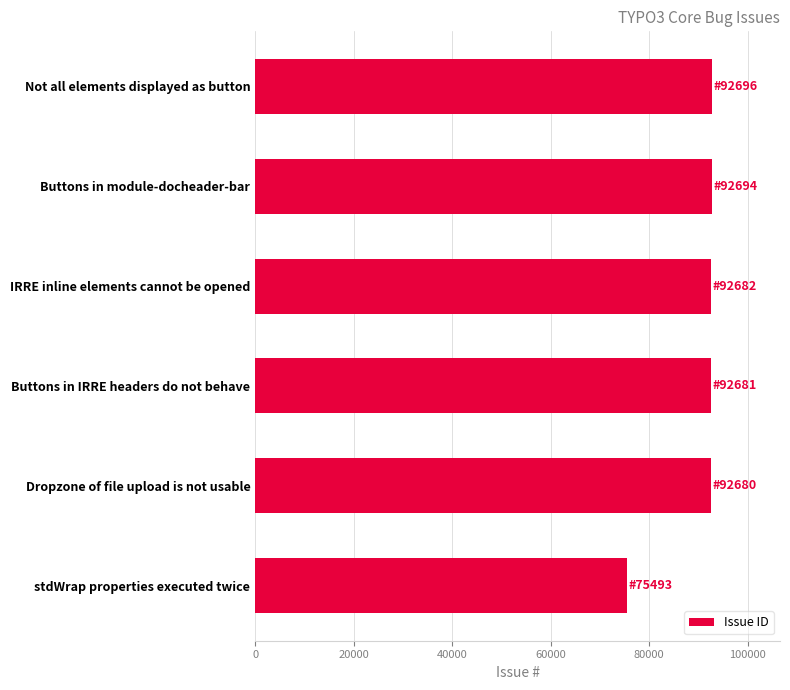

Does the chart contain stacked bars?

No